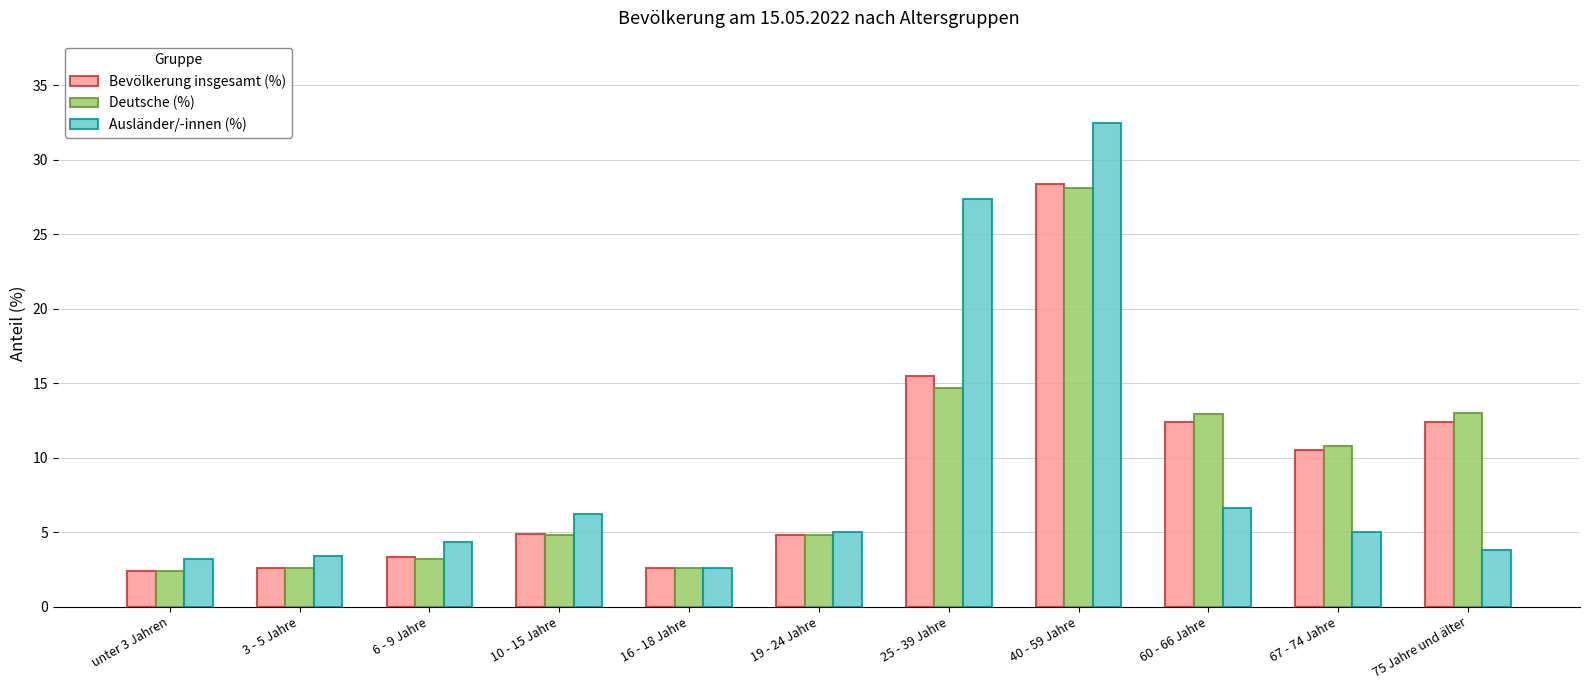

What is the difference between the Bevölkerung insgesamt (%) values at 40 - 59 Jahre and 75 Jahre und älter?

16.0